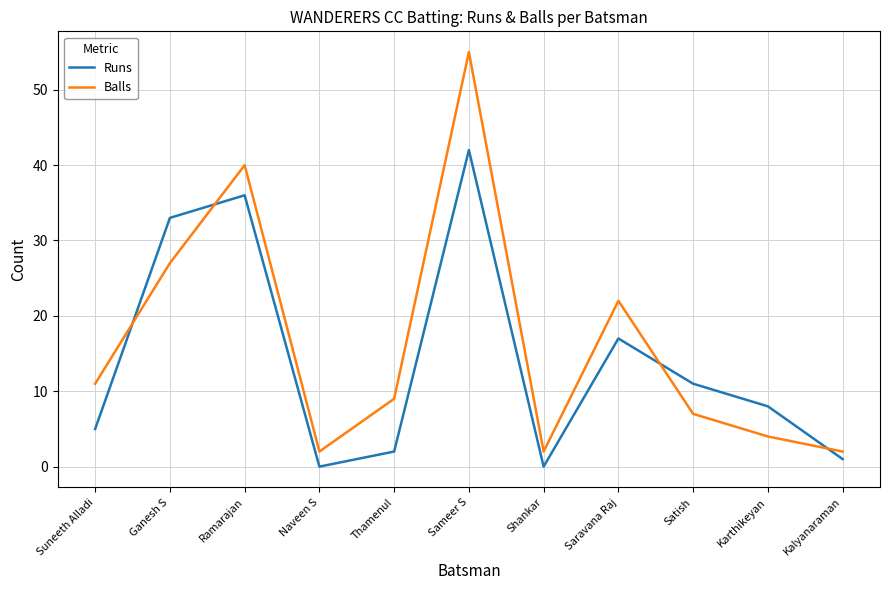

Where is Runs nearest to the value 21?

Saravana Raj